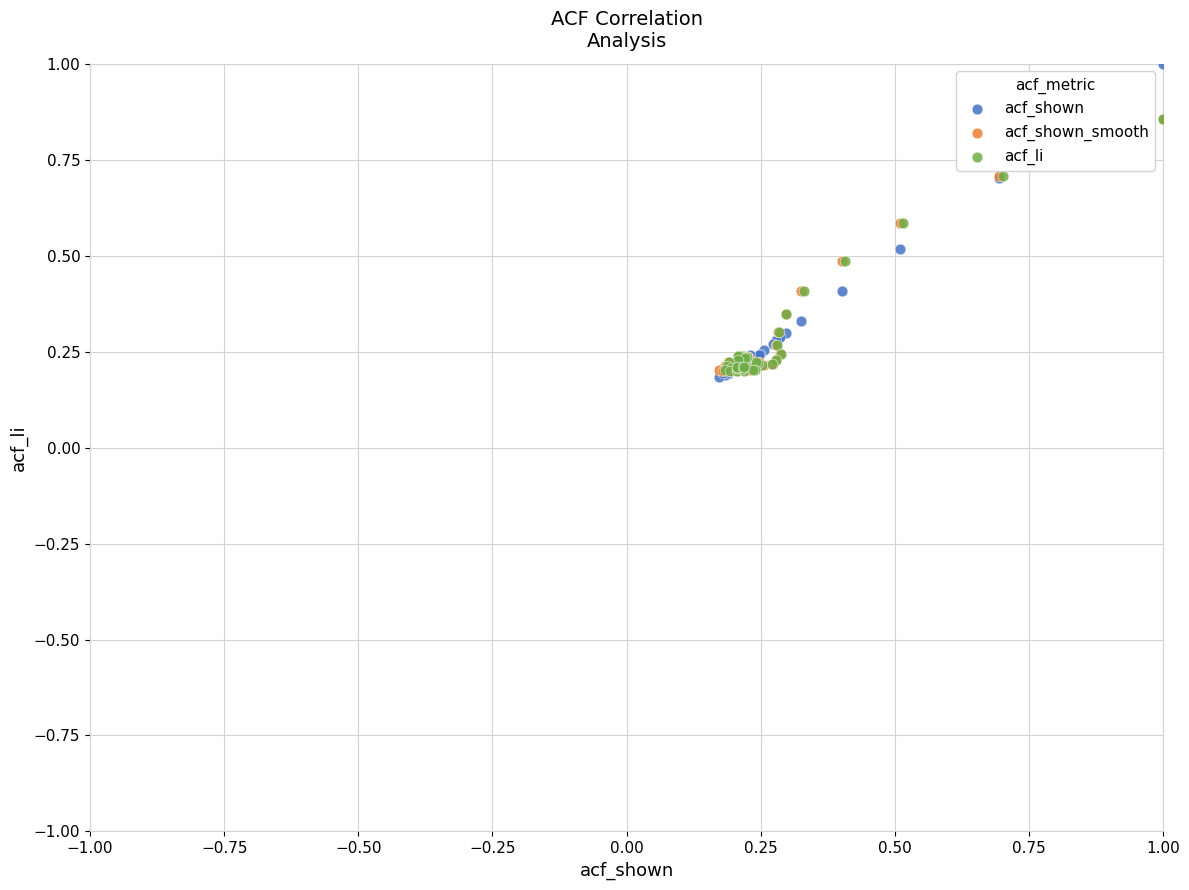

Which series has the widest spread of Y values?

acf_shown